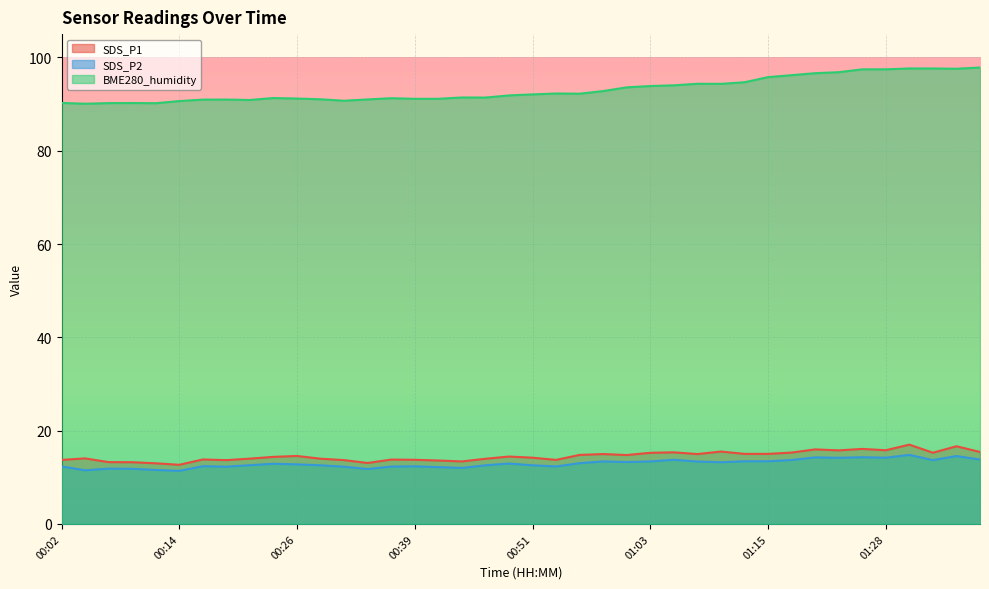

At which label does SDS_P2 first exceed 12?

00:02